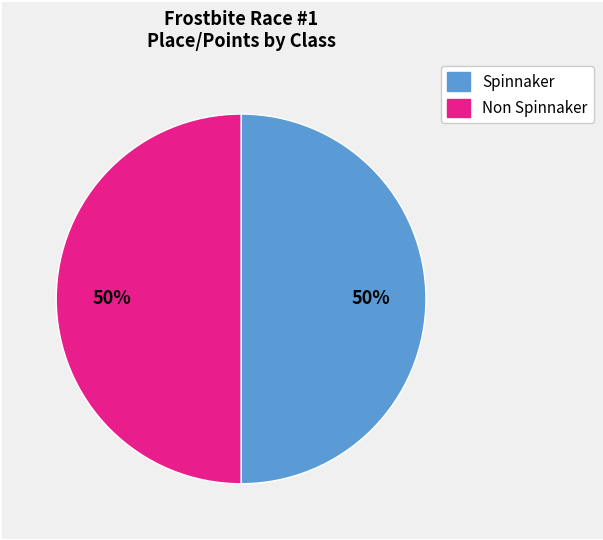

To the nearest percent, what is the average slice percentage?

50%